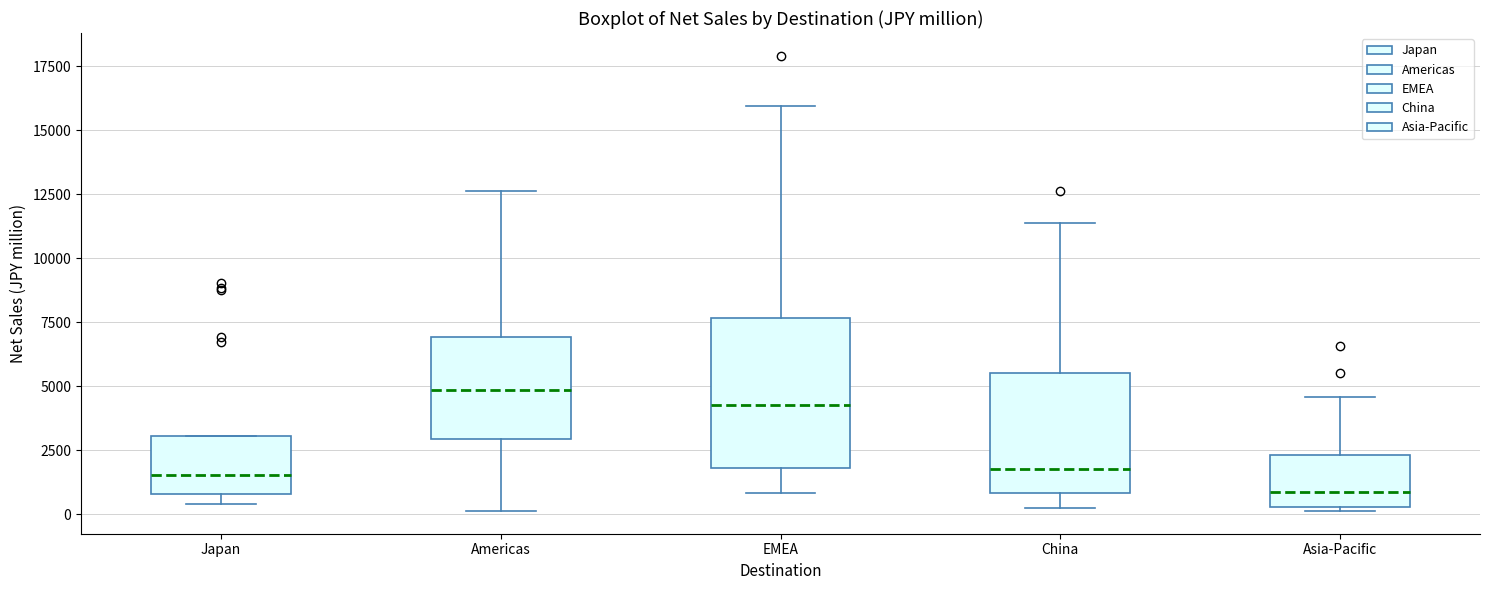

Which box has the lowest median line?

Asia-Pacific